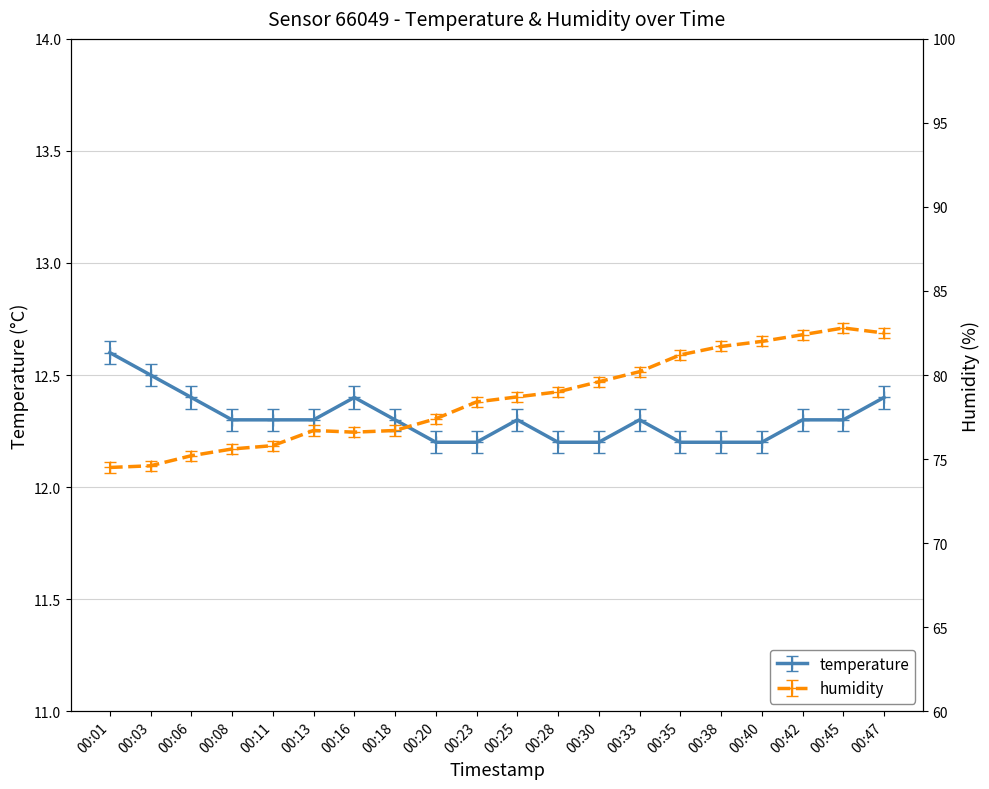

At which label does temperature reach its minimum?

00:20